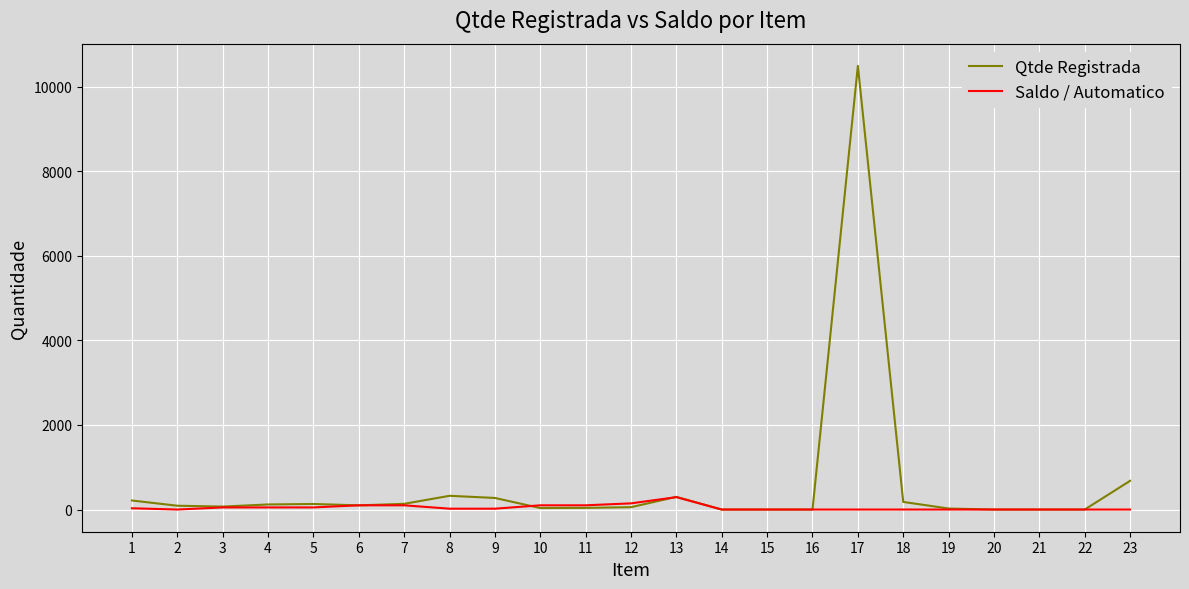

Which series has the widest spread of values?

Qtde Registrada